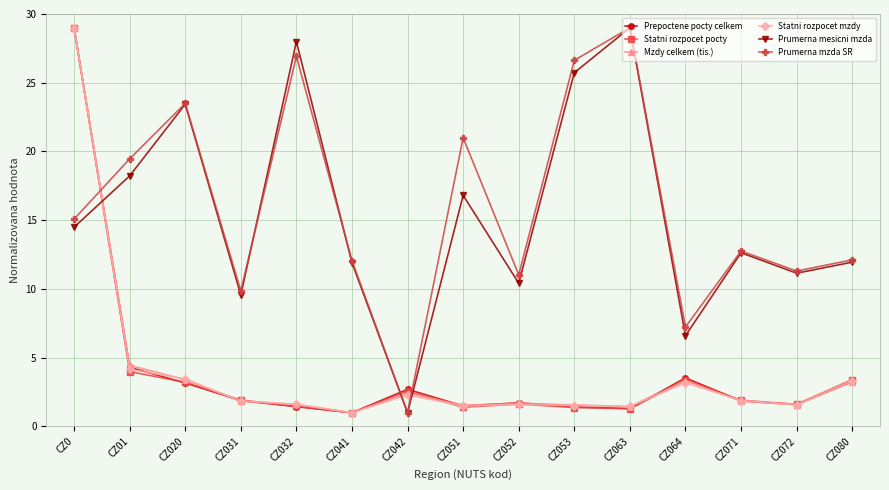

At which category does Prumerna mesicni mzda reach its first local peak?

CZ020